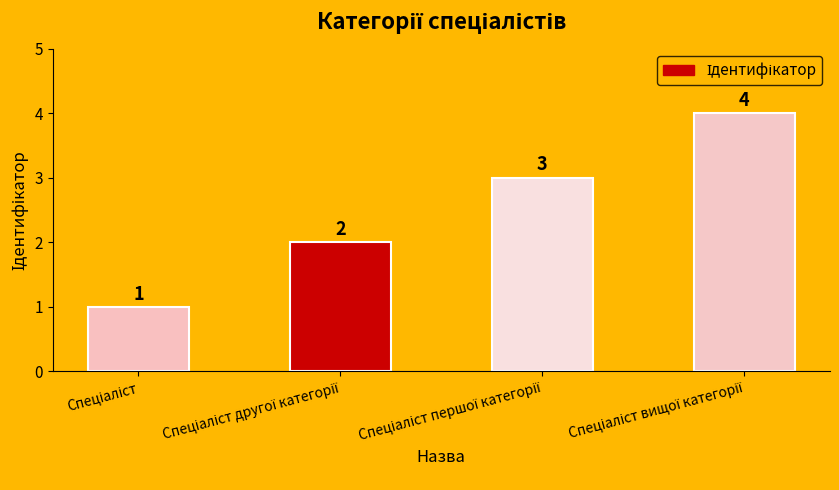

How many values are between 2 and 4?

3